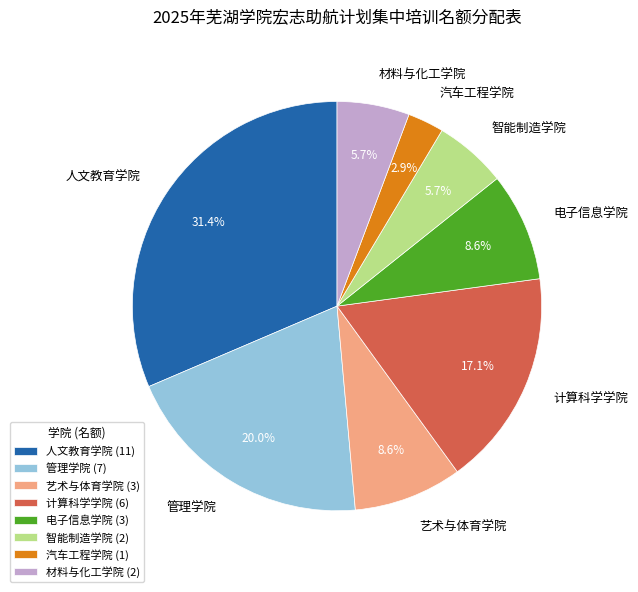

What portion of the pie excludes 管理学院?

80.0%